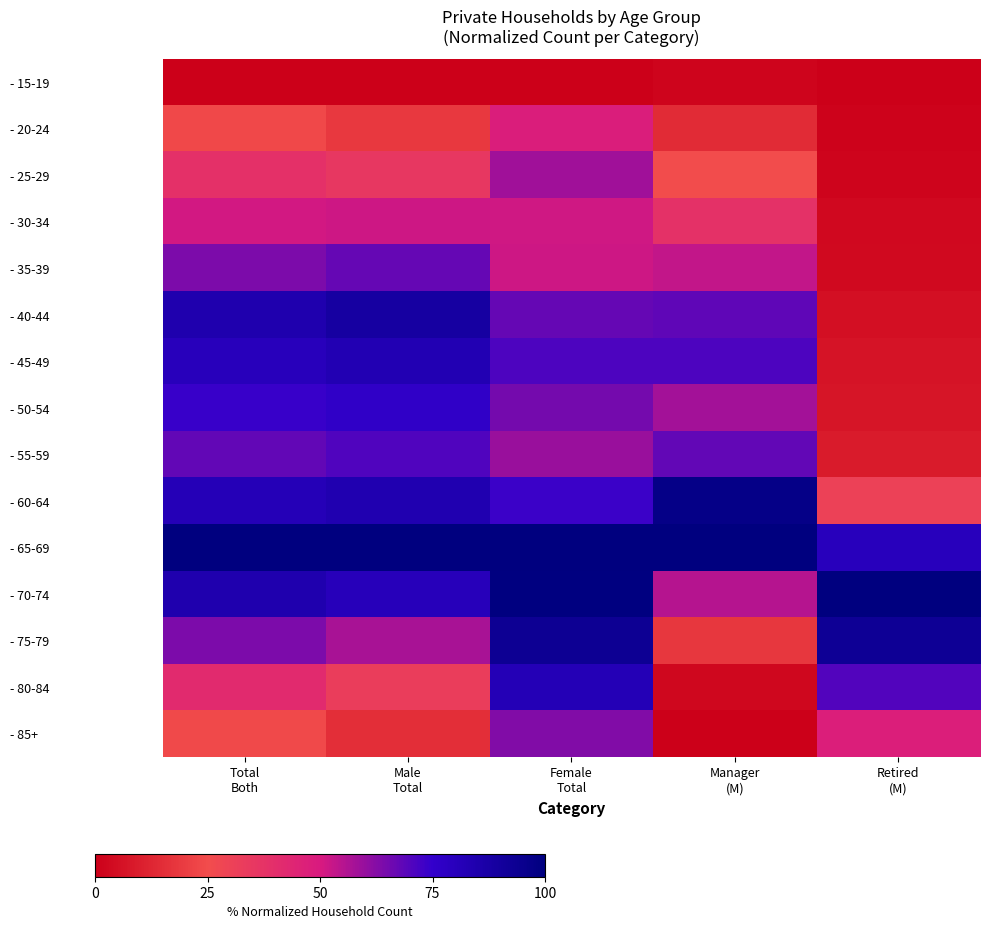

At which category is the sum across all series the highest?

Female
Total